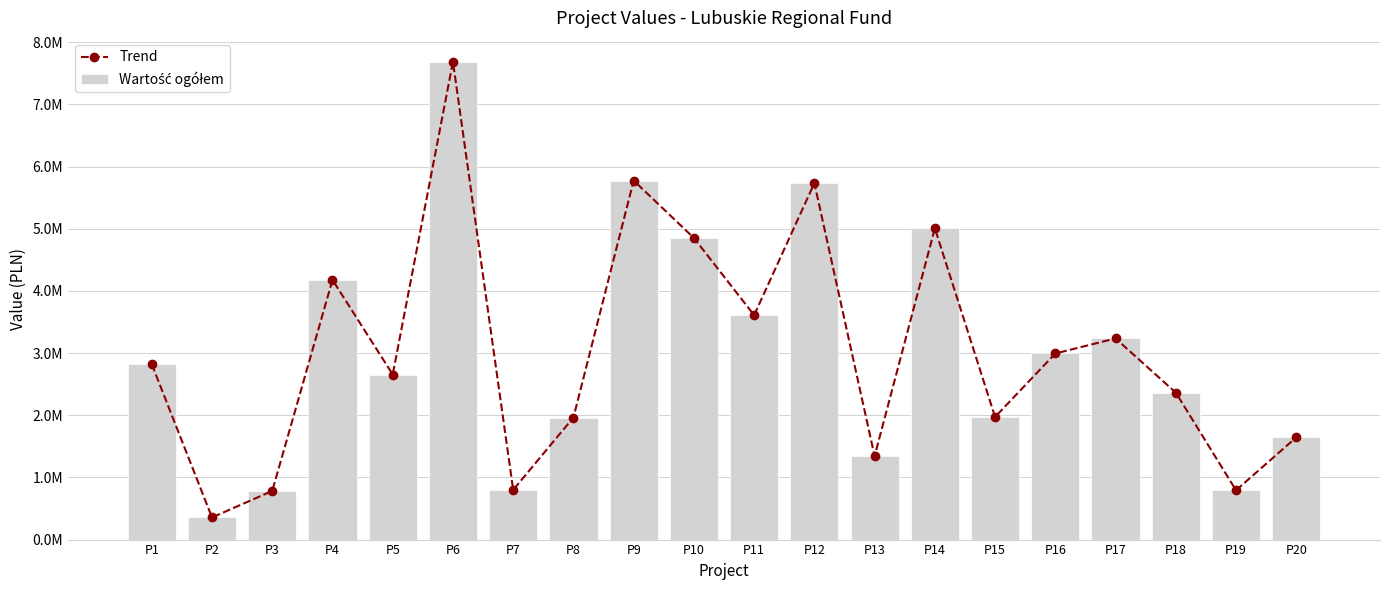

List the series in order of their peak value, highest first.

Trend, Wartość ogółem